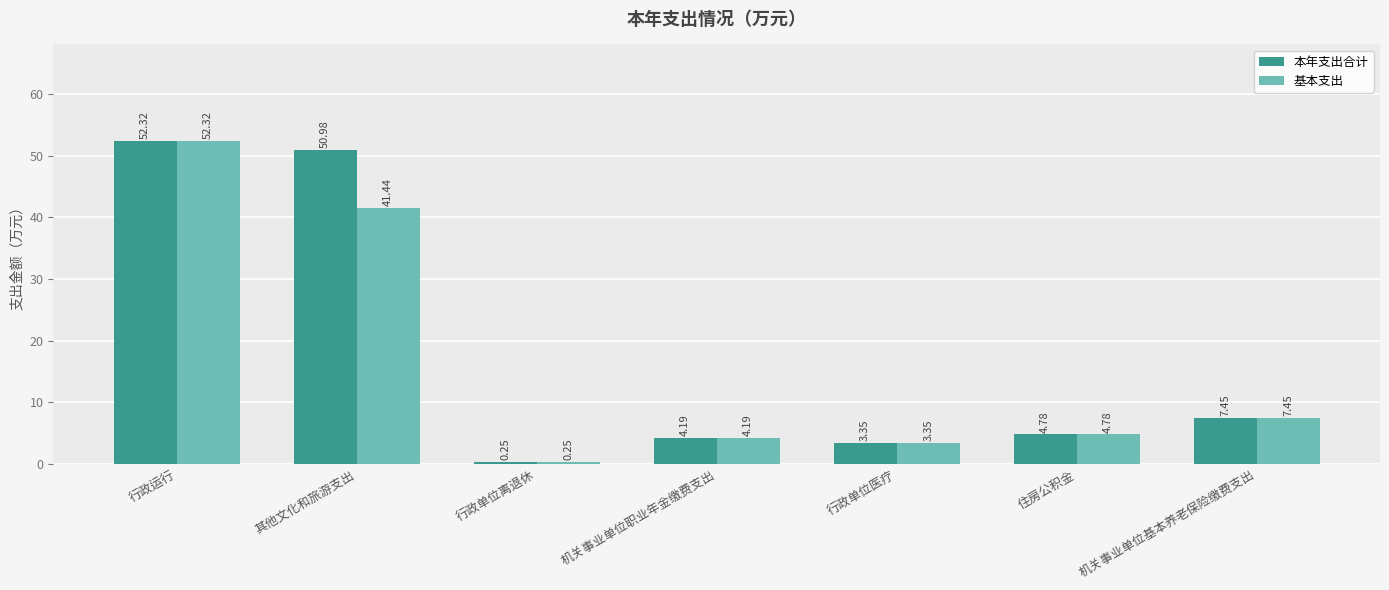

Rank the categories by 基本支出 value from highest to lowest.

行政运行, 其他文化和旅游支出, 机关事业单位基本养老保险缴费支出, 住房公积金, 机关事业单位职业年金缴费支出, 行政单位医疗, 行政单位离退休